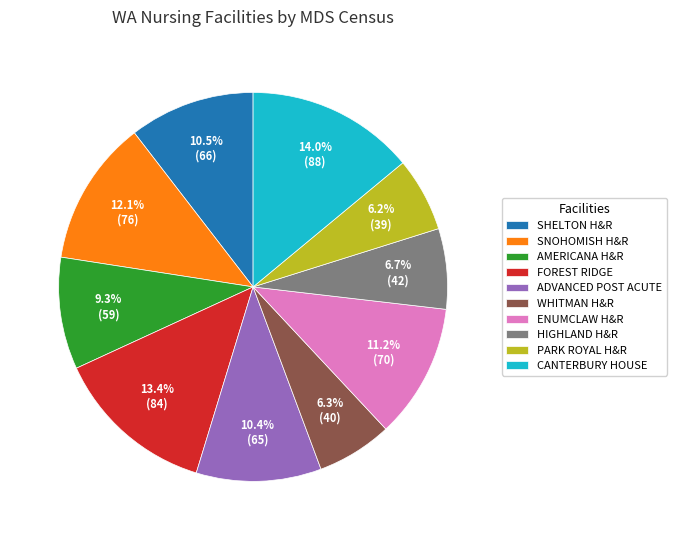

What percentage is NOT represented by WHITMAN H&R?

93.7%